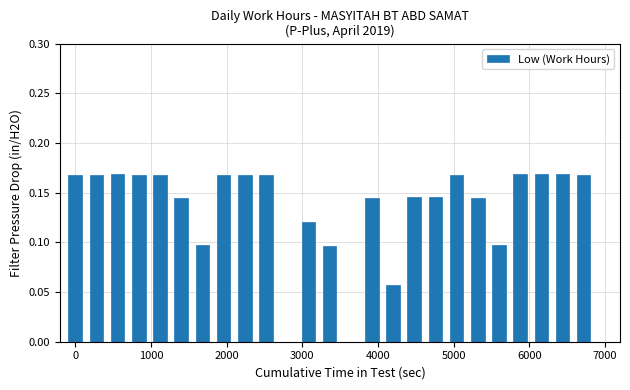

What is the sum of all values?

3.4